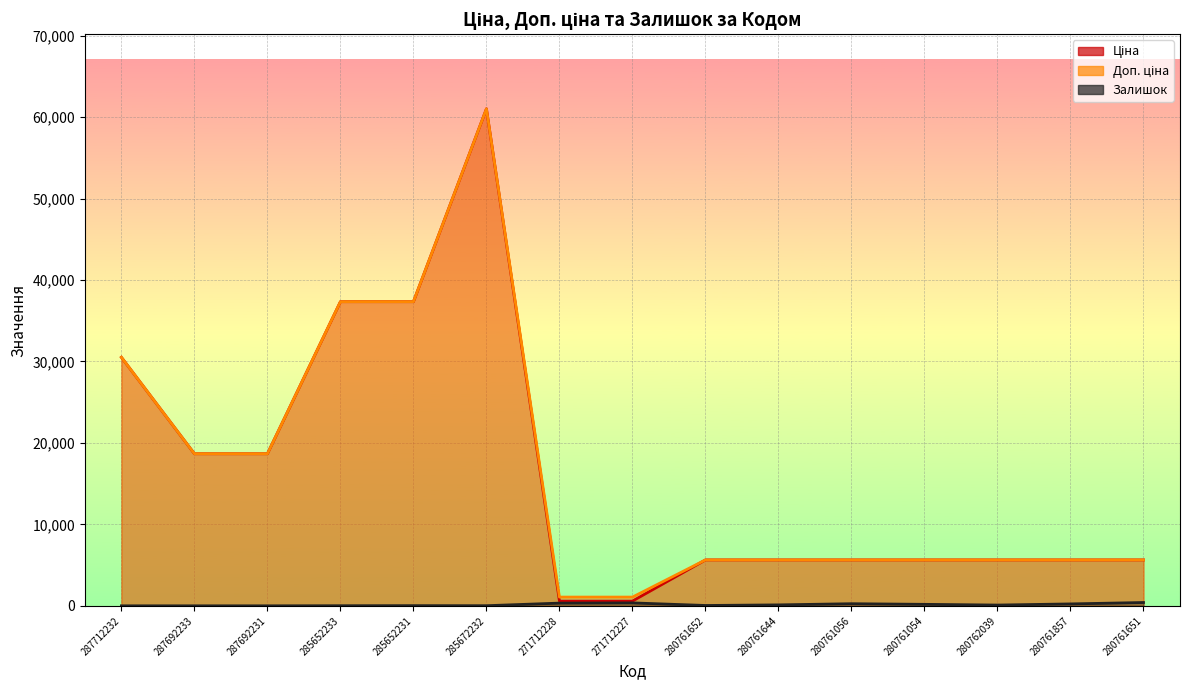

Between 280761857 and 280761651, which is larger?

280761857